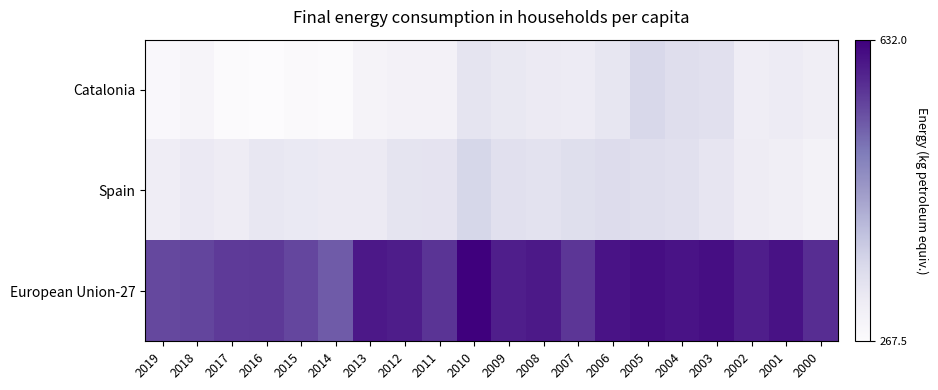

Which series has the largest total across all categories?

European Union-27